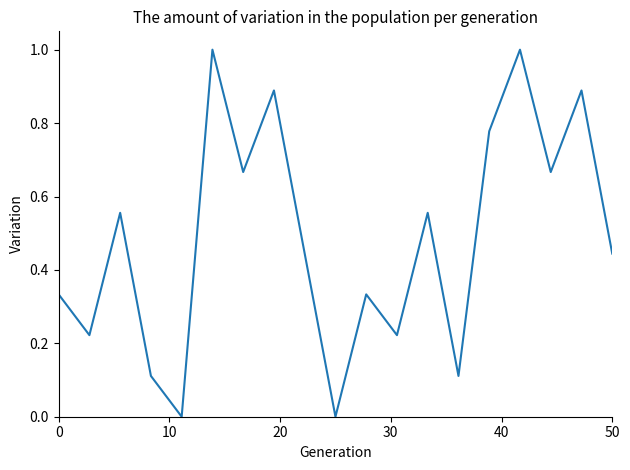

What is the greatest value displayed?

1.0